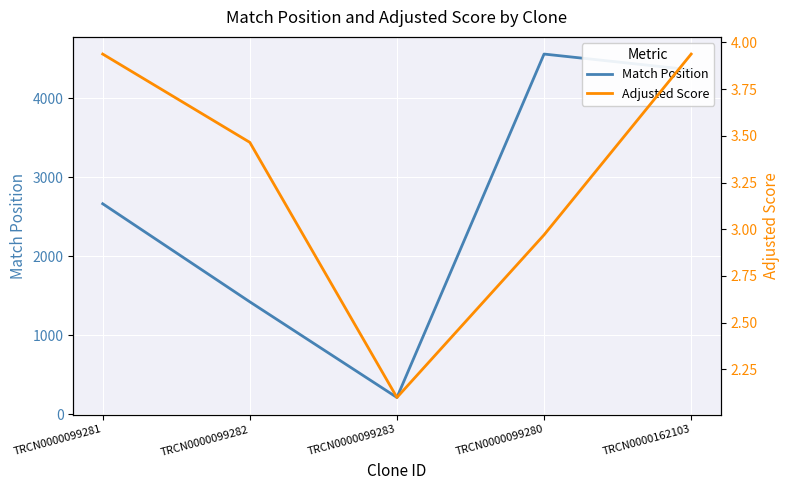

Count the number of categories in the chart.

5